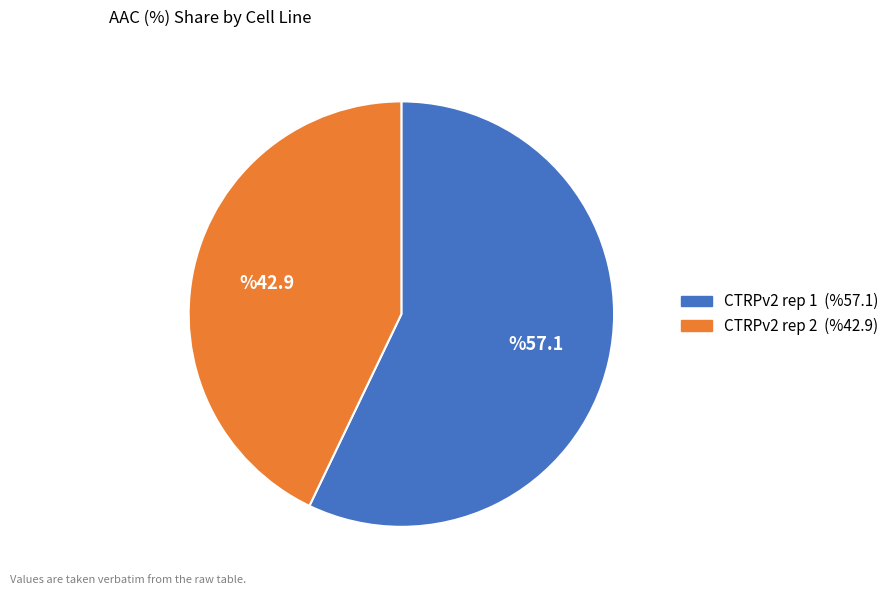

Which slice is the smallest?

CTRPv2 rep 2